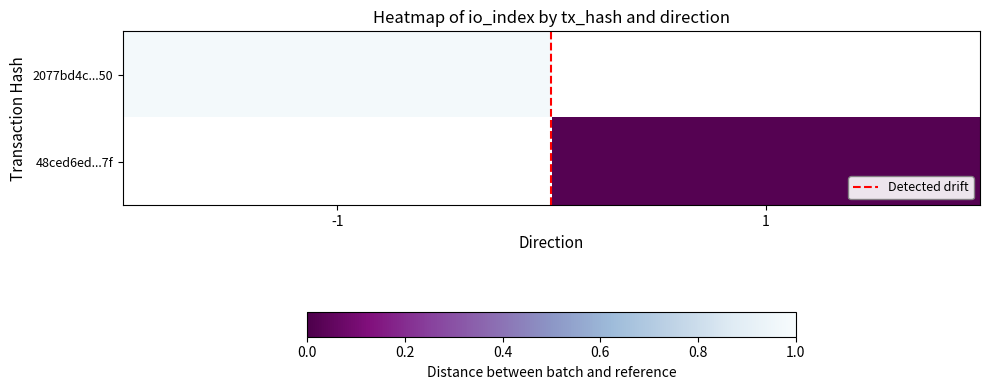

What is the sum of all Detected drift values?

1.0